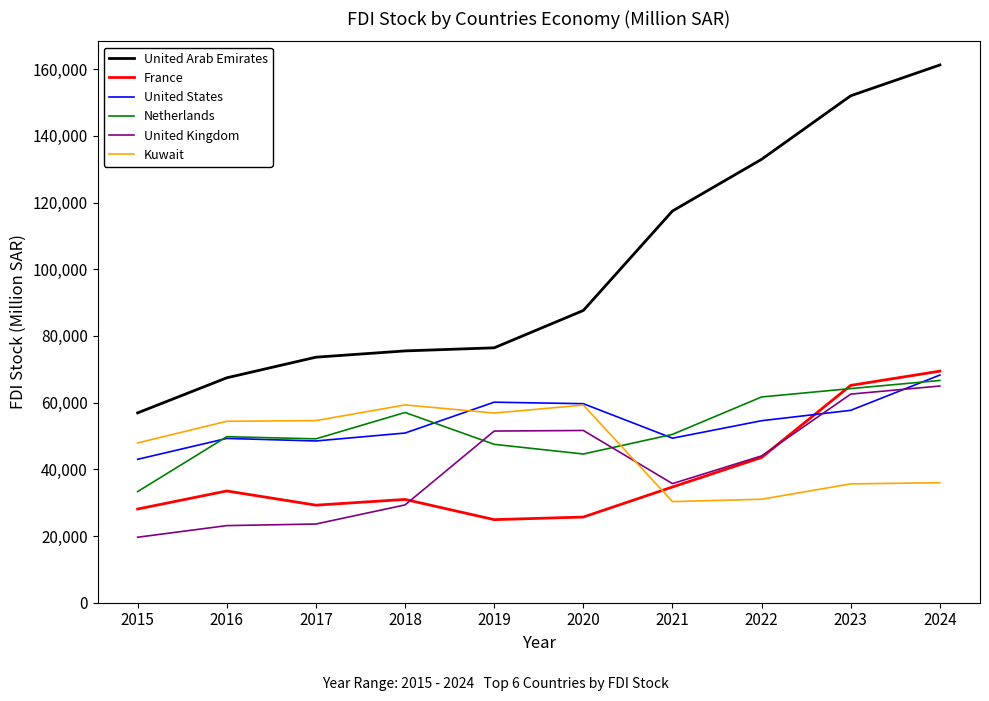

At which label does United Arab Emirates first exceed 87634?

2020